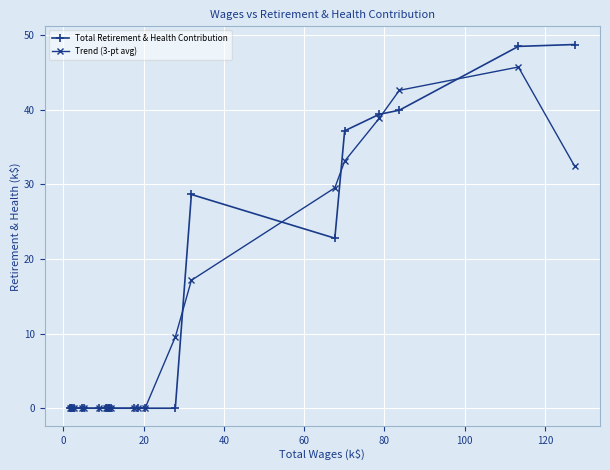

True or false: Total Retirement & Health Contribution has more than 0 points higher than both neighbors.

True